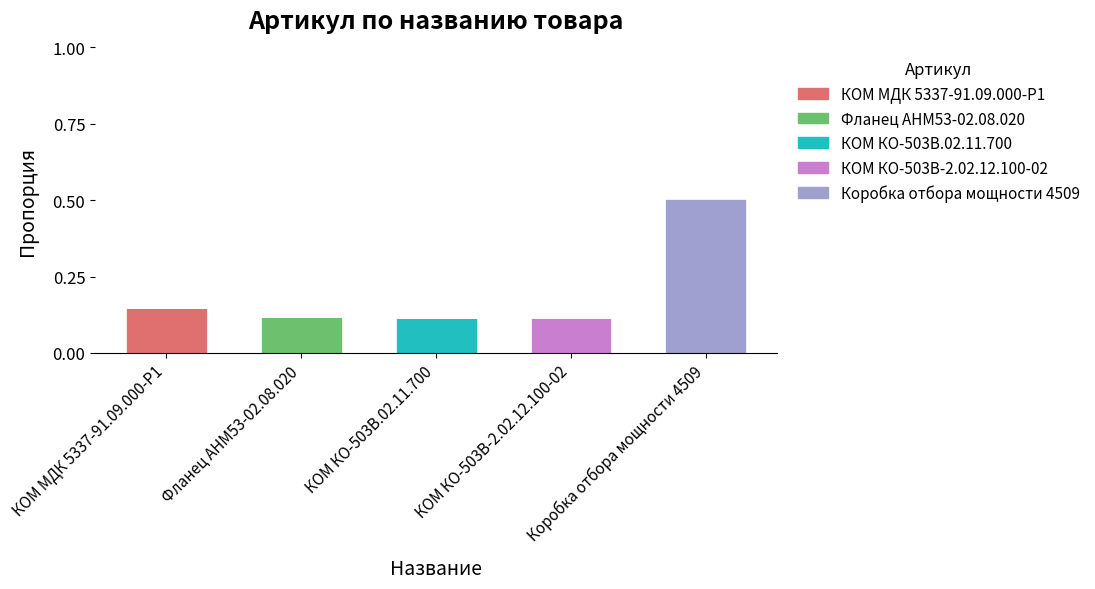

At which category is the sum across all series the highest?

Коробка отбора мощности 4509